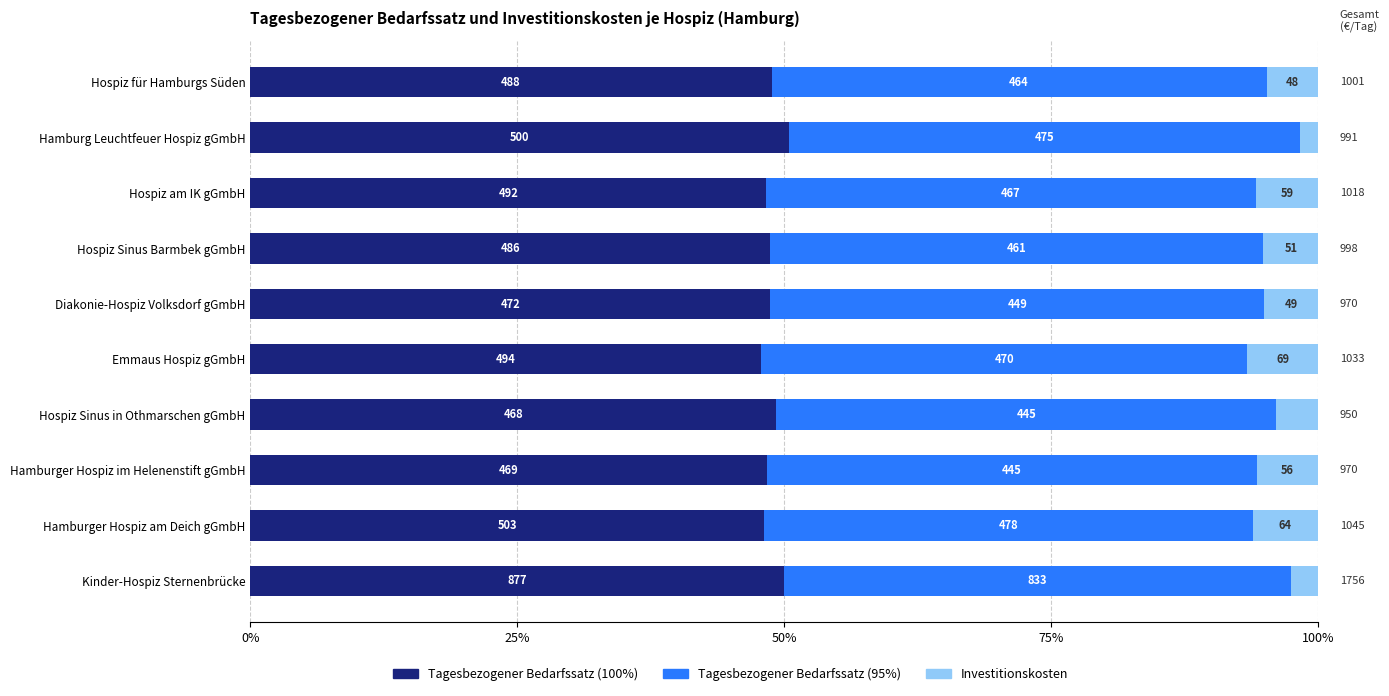

What are all the series names shown in the legend?

Tagesbezogener Bedarfssatz (100%), Tagesbezogener Bedarfssatz (95%), Investitionskosten